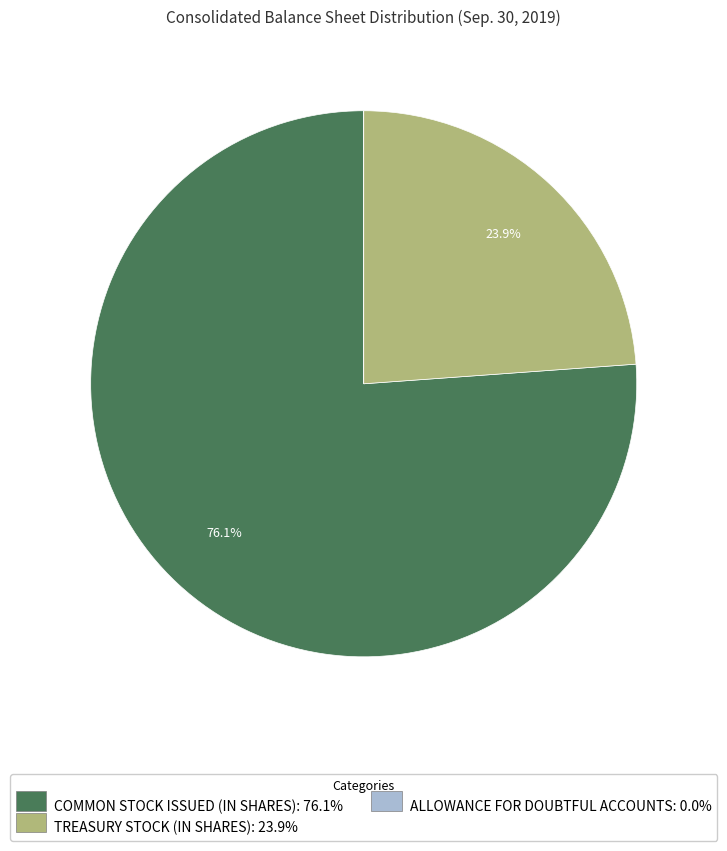

Is there any slice that represents more than half of the pie?

Yes